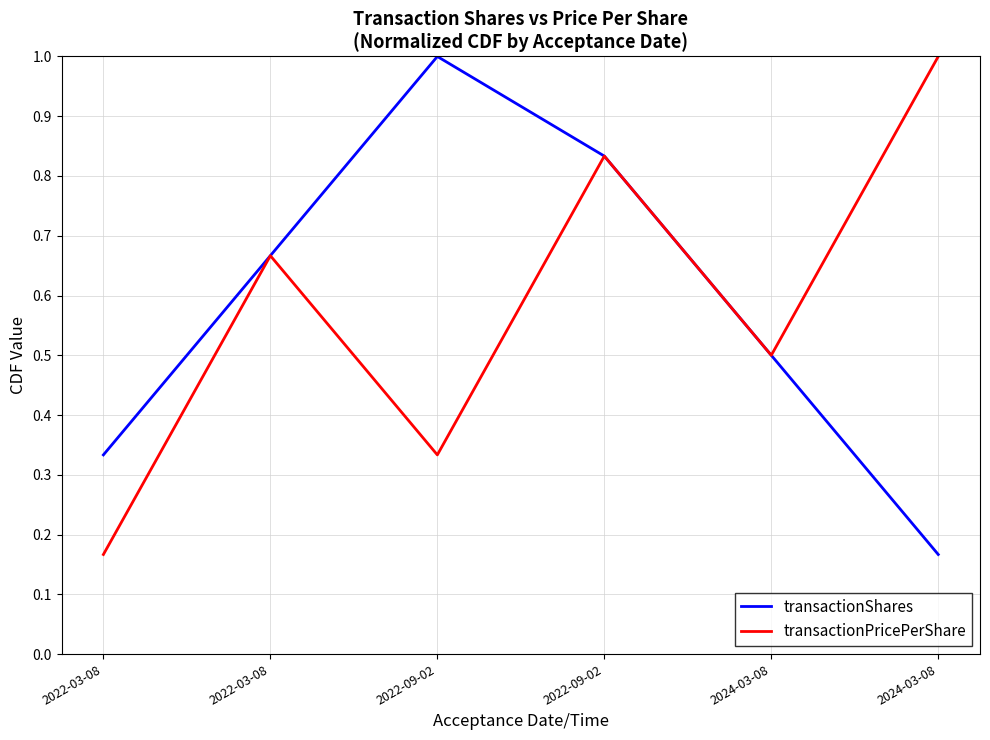

Which category has the lowest value in the transactionShares series?

2024-03-08